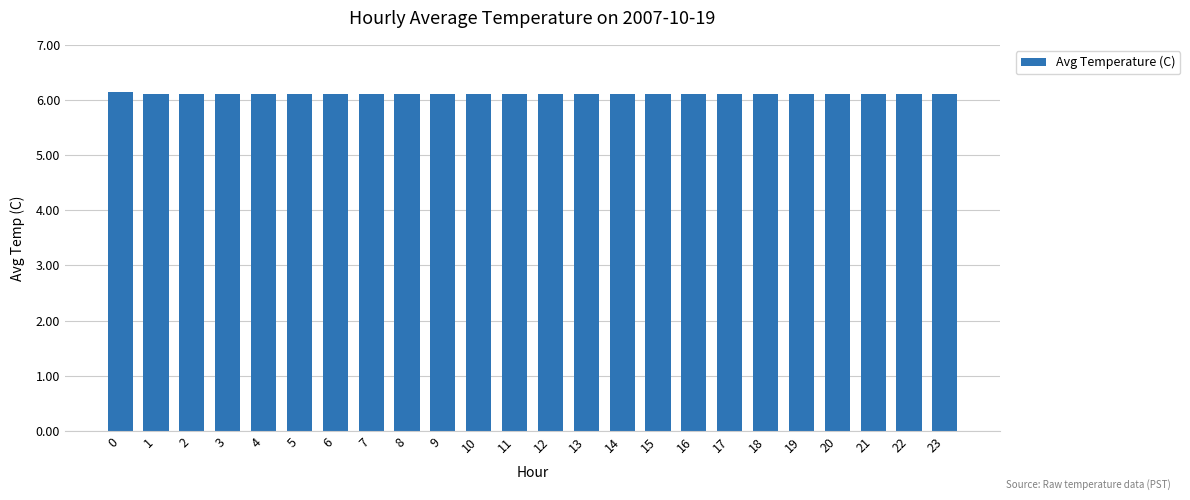

How many bars are there in total?

24